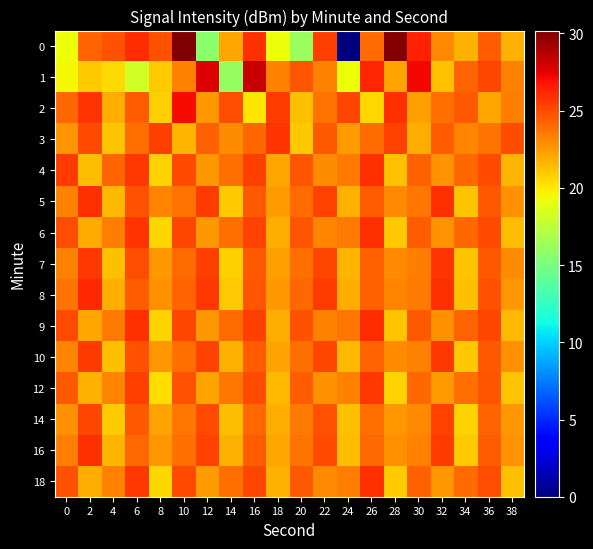

Reading left to right, what are all the values shown in this chart?

0: 0=19.3	2=24.3	4=24.8	6=26.0	8=24.8	10=30.2	12=15.6	14=22.2	16=25.9	18=19.2	20=16.2	22=25.4	24=0.0	26=24.0	28=30.0	30=26.4	32=23.0	34=21.7	36=24.4	38=21.8
1: 0=19.5	2=20.9	4=20.5	6=18.2	8=21.0	10=23.3	12=27.6	14=16.1	16=28.2	18=23.3	20=24.7	22=23.2	24=19.2	26=26.2	28=22.2	30=27.2	32=21.2	34=24.2	36=25.2	38=23.2
2: 0=24.1	2=25.7	4=21.9	6=24.4	8=20.8	10=27.0	12=22.6	14=24.9	16=20.1	18=25.5	20=21.3	22=23.7	24=25.1	26=20.5	28=25.9	30=22.3	32=23.9	34=24.5	36=22.1	38=23.4
3: 0=22.7	2=25.0	4=21.1	6=23.8	8=25.4	10=21.6	12=24.3	14=22.9	16=24.1	18=25.7	20=21.0	22=24.6	24=22.4	26=24.0	28=25.3	30=21.8	32=24.4	34=23.1	36=23.7	38=24.9
4: 0=25.5	2=21.4	4=24.2	6=25.6	8=20.7	10=25.0	12=22.5	14=23.9	16=25.4	18=22.1	20=24.7	22=22.9	24=23.5	26=25.8	28=21.2	30=24.3	32=22.7	34=24.1	36=25.0	38=21.6
5: 0=23.3	2=25.9	4=21.5	6=24.8	8=23.1	10=23.7	12=25.5	14=20.9	16=24.6	18=22.4	20=24.0	22=25.3	24=21.7	26=24.4	28=23.0	30=23.6	32=25.8	34=21.1	36=24.5	38=22.8
6: 0=24.9	2=22.0	4=23.4	6=25.7	8=20.6	10=25.1	12=22.5	14=23.9	16=25.3	18=21.8	20=24.7	22=23.1	24=23.5	26=25.9	28=21.0	30=24.4	32=22.7	34=24.1	36=25.0	38=21.4
7: 0=23.2	2=25.6	4=21.3	6=24.9	8=22.6	10=24.0	12=25.4	14=20.8	16=24.5	18=22.3	20=23.9	22=25.2	24=21.6	26=24.3	28=23.0	30=23.4	32=25.7	34=21.1	36=24.6	38=22.9
8: 0=23.7	2=26.1	4=21.9	6=24.4	8=22.8	10=24.2	12=25.6	14=21.0	16=24.7	18=22.5	20=24.1	22=25.5	24=21.8	26=24.3	28=23.1	30=23.5	32=25.9	34=21.2	36=24.8	38=22.6
9: 0=25.0	2=22.1	4=23.5	6=25.8	8=20.7	10=25.2	12=22.6	14=24.0	16=25.4	18=21.9	20=24.8	22=23.2	24=23.6	26=26.0	28=21.1	30=24.5	32=22.8	34=24.2	36=25.1	38=21.5
10: 0=23.1	2=25.5	4=21.2	6=24.8	8=22.5	10=23.9	12=25.3	14=21.7	16=24.4	18=22.2	20=23.8	22=25.1	24=21.5	26=24.2	28=22.9	30=23.3	32=25.6	34=21.0	36=24.5	38=22.8
12: 0=24.6	2=21.7	4=23.1	6=25.4	8=20.3	10=24.8	12=22.2	14=23.6	16=25.0	18=21.5	20=24.4	22=22.8	24=23.2	26=25.6	28=20.7	30=24.1	32=22.4	34=23.8	36=24.7	38=21.1
14: 0=22.8	2=25.2	4=20.9	6=24.5	8=22.2	10=23.6	12=25.0	14=21.4	16=24.1	18=21.9	20=23.5	22=24.8	24=21.2	26=23.9	28=22.6	30=23.0	32=25.3	34=20.7	36=24.2	38=22.5
16: 0=23.4	2=25.8	4=21.6	6=24.1	8=22.5	10=23.9	12=25.3	14=21.7	16=24.4	18=22.1	20=23.7	22=25.0	24=21.4	26=24.1	28=22.8	30=23.2	32=25.5	34=20.9	36=24.4	38=22.7
18: 0=24.8	2=21.9	4=23.3	6=25.6	8=20.5	10=25.0	12=22.4	14=23.8	16=25.2	18=21.7	20=24.6	22=23.0	24=23.4	26=25.8	28=20.9	30=24.3	32=22.6	34=24.0	36=24.9	38=21.3